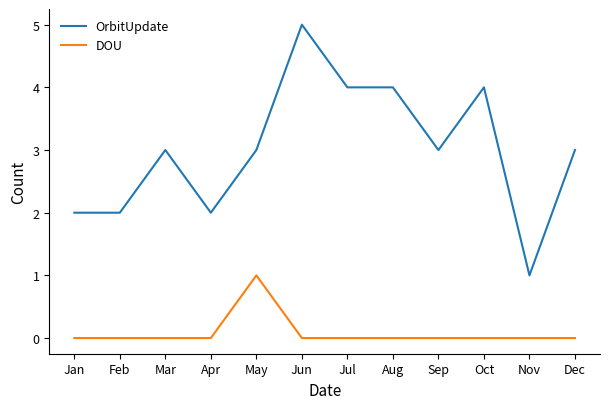

At which category is the sum across all series the highest?

Jun